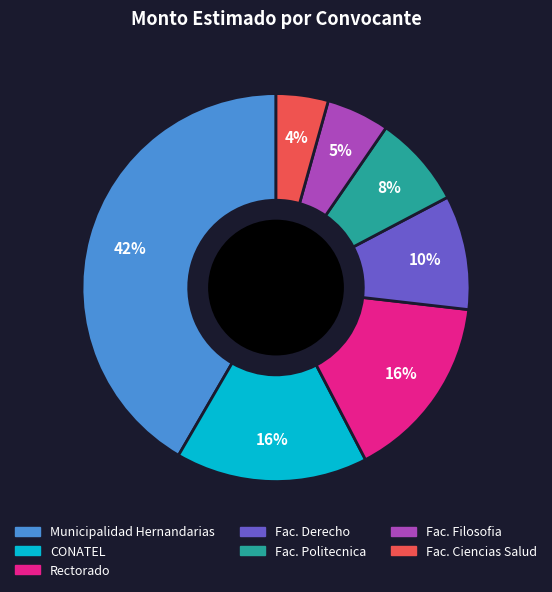

Does any single category account for the majority?

No